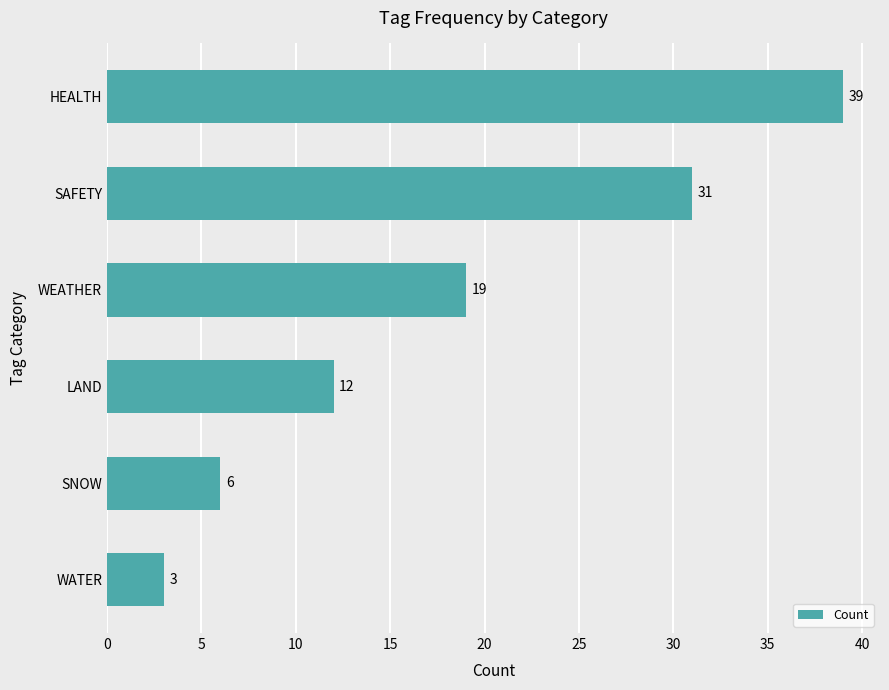

What is the difference between the maximum and minimum values?

36